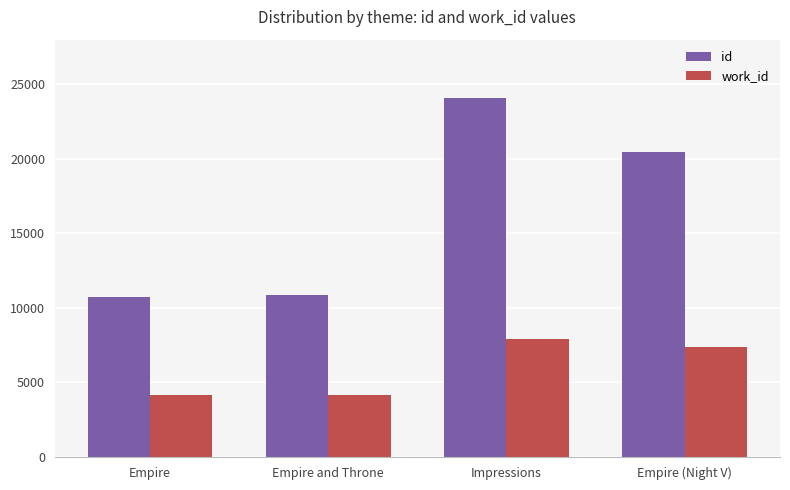

The work_id series shows 2879 at Empire (Night V). True or false?

False